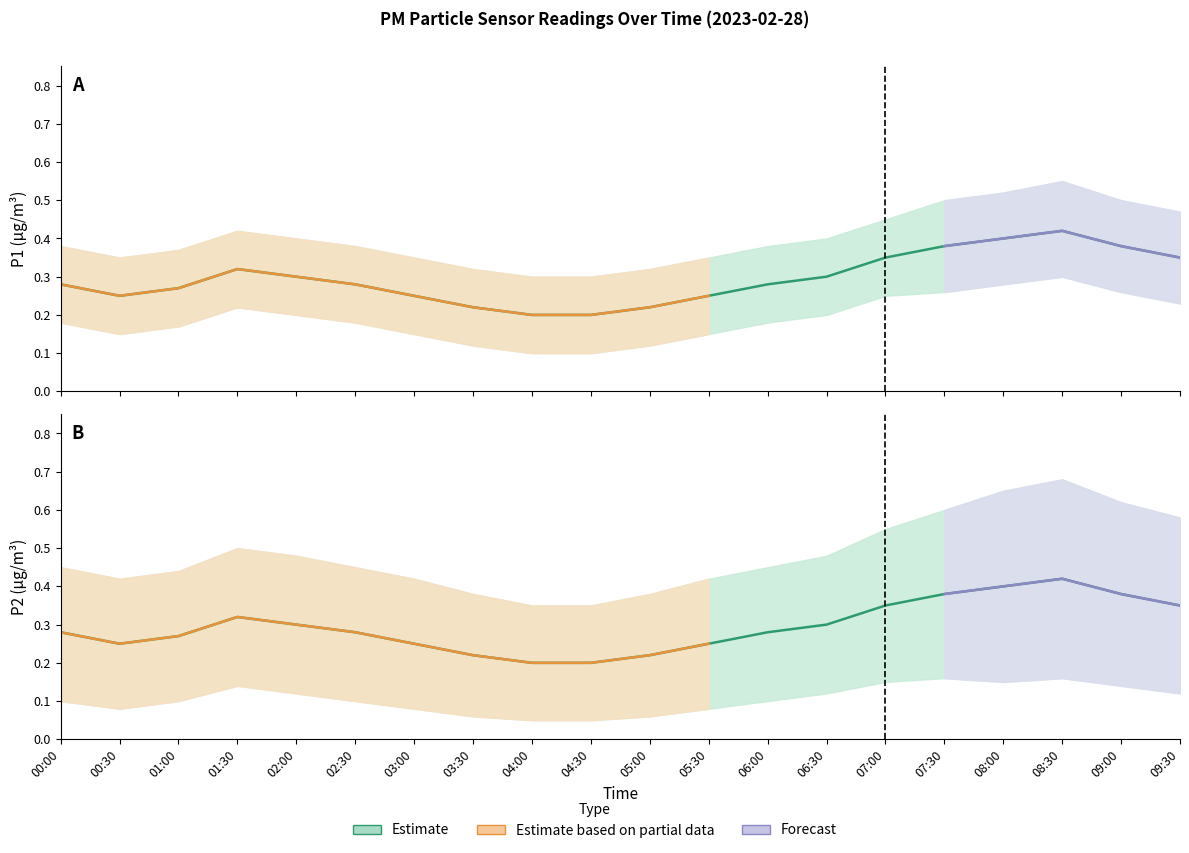

Which series has the widest spread of values?

P2_upper